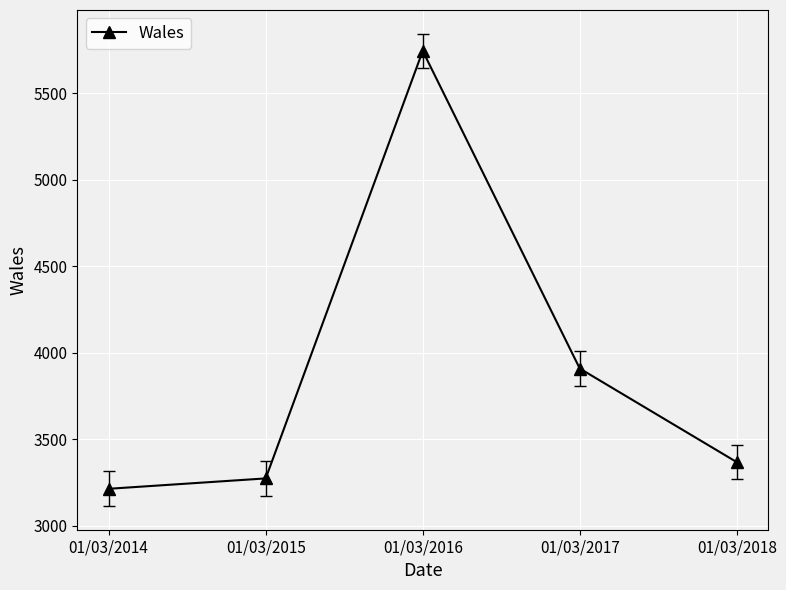

What is the difference between the maximum and minimum values?

2530